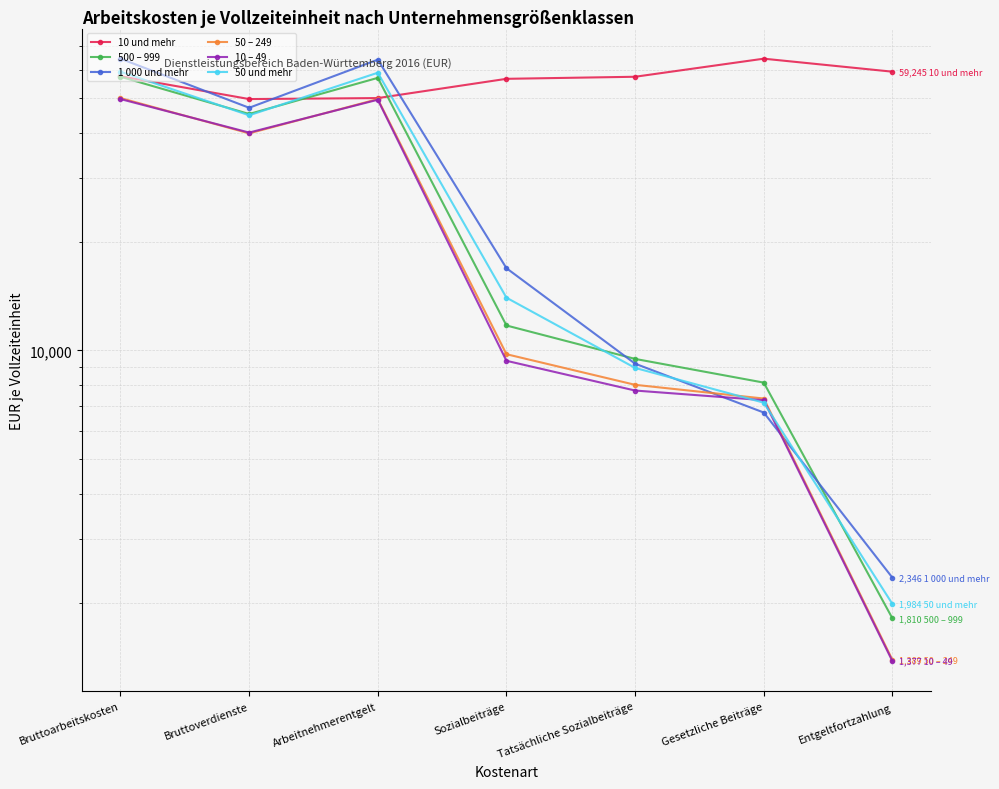

The 10 – 49 series shows 3771 at Gesetzliche Beiträge. True or false?

False